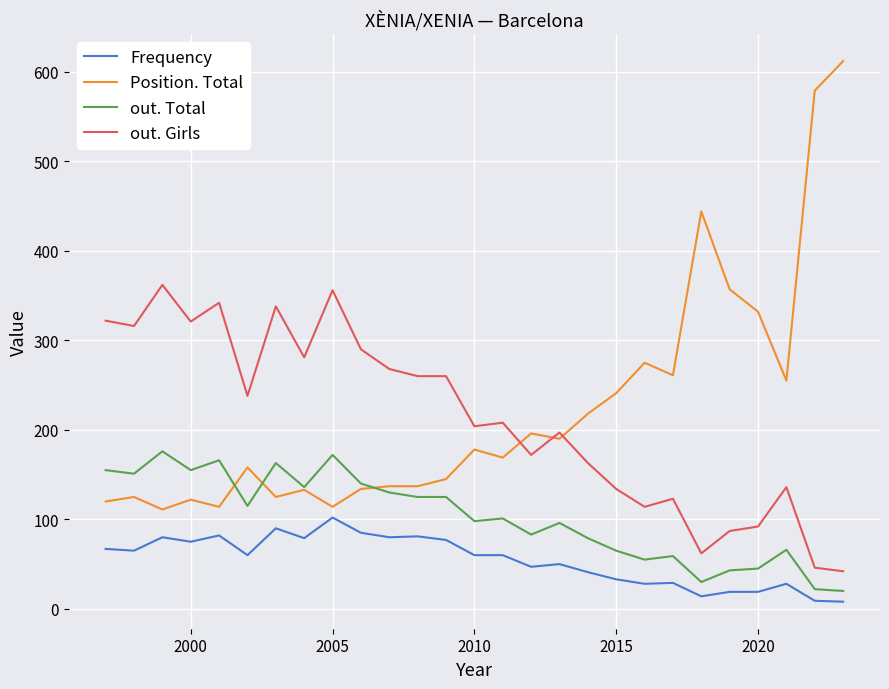

What is the maximum value shown in the chart?

612